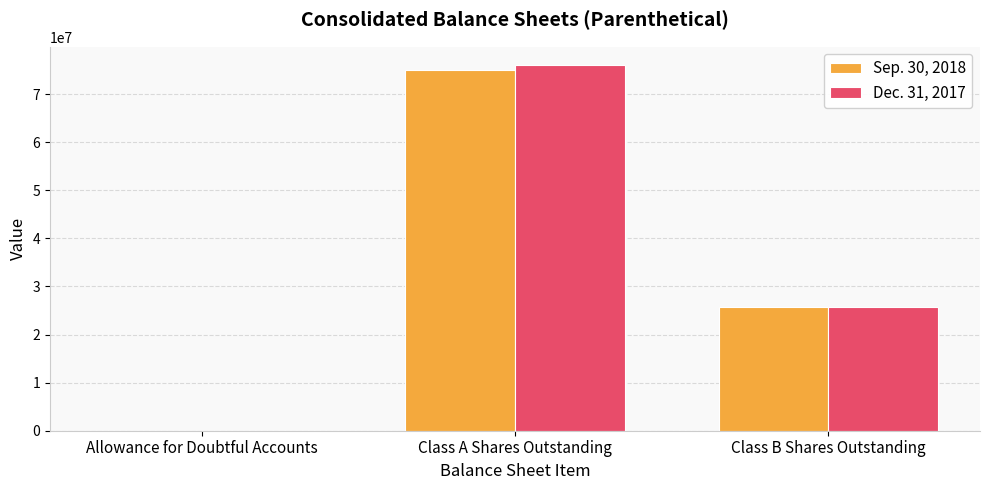

True or false: Dec. 31, 2017 has a value of 76071145 at Class A Shares Outstanding.

True